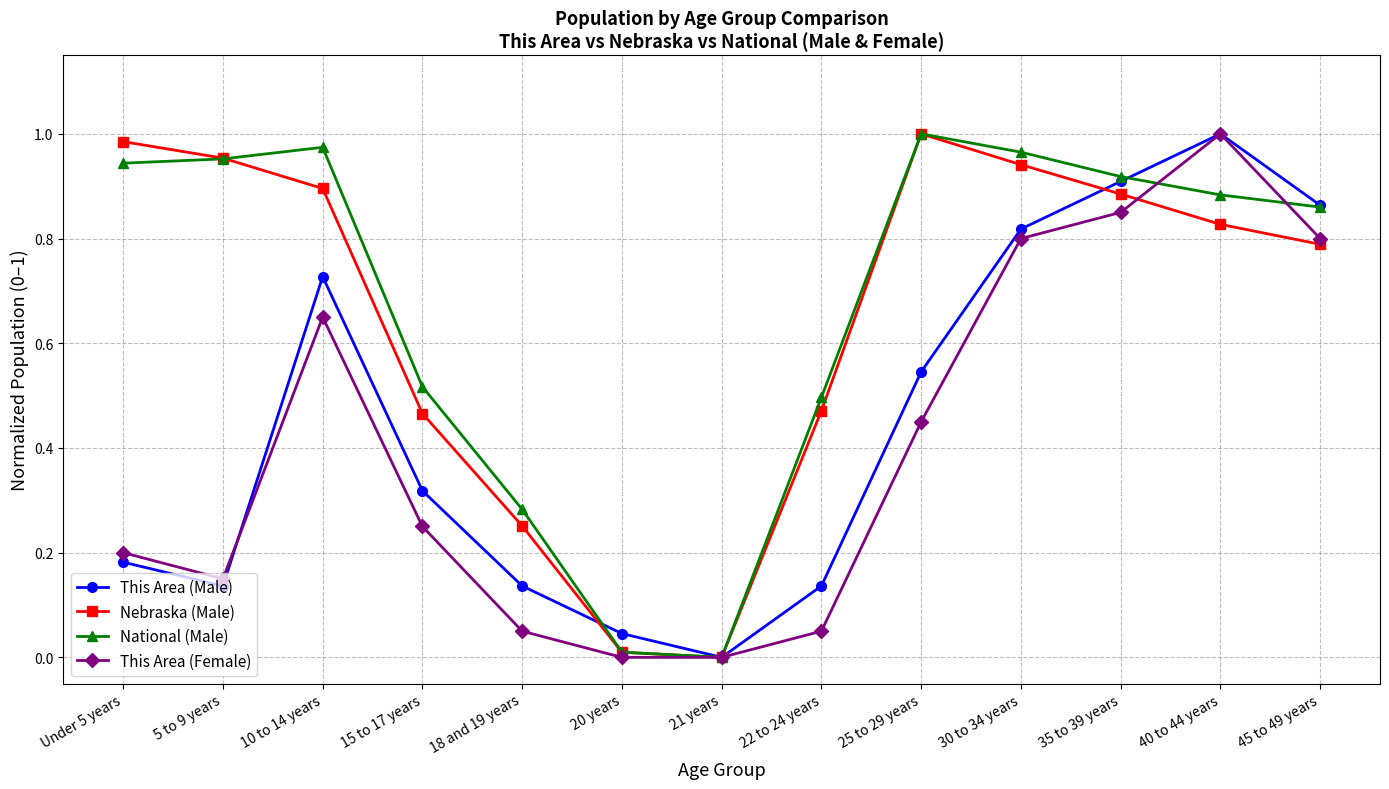

At which label is Nebraska (Male) closest to 0?

21 years